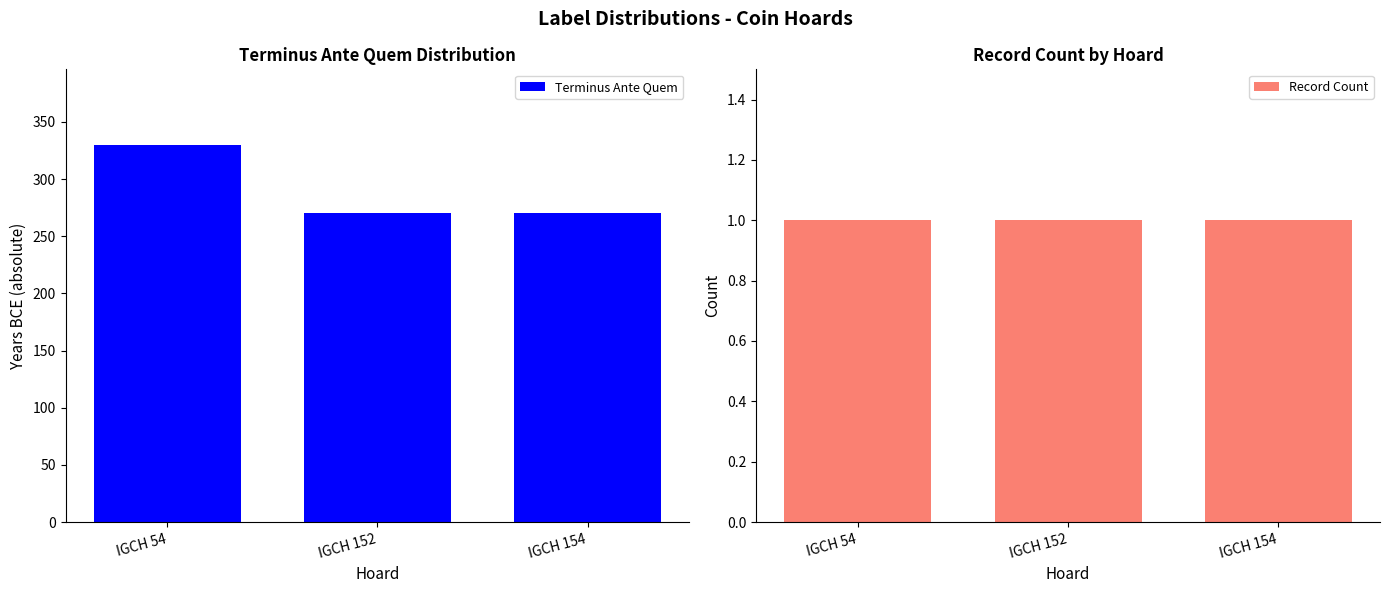

Reading right to left, transcribe all the data shown in this chart.

Terminus Ante Quem: IGCH 154=270	IGCH 152=270	IGCH 54=330
Record Count: IGCH 154=1	IGCH 152=1	IGCH 54=1